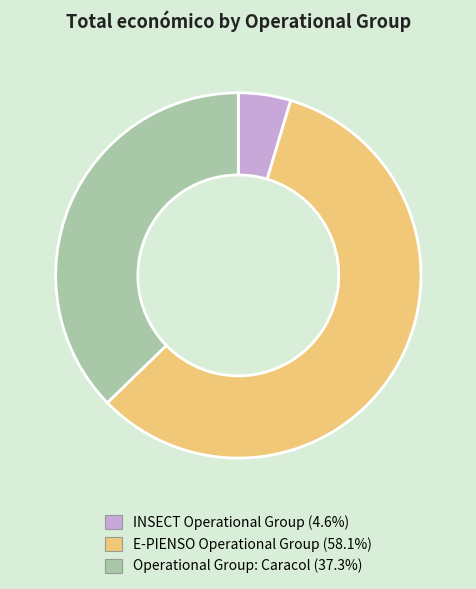

Between E-PIENSO Operational Group and INSECT Operational Group, which is larger?

E-PIENSO Operational Group